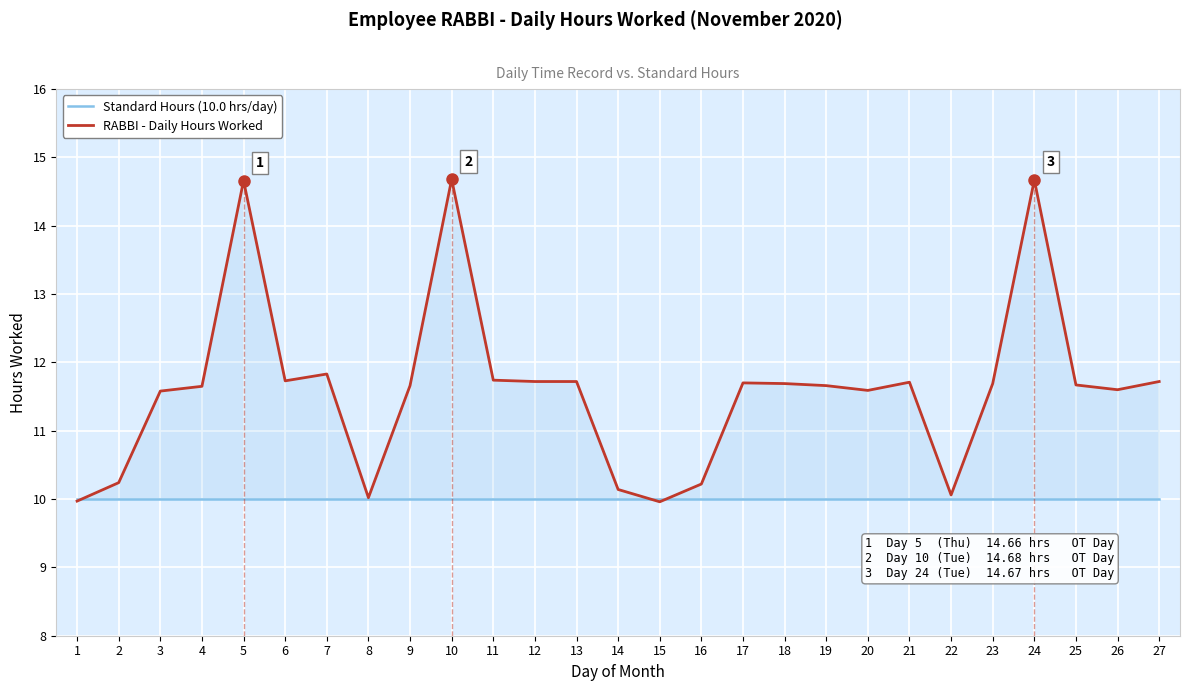

Reading left to right, transcribe all the data shown in this chart.

Standard Hours (10.0 hrs/day): 10.0	10.0	10.0	10.0	10.0	10.0	10.0	10.0	10.0	10.0	10.0	10.0	10.0	10.0	10.0	10.0	10.0	10.0	10.0	10.0	10.0	10.0	10.0	10.0	10.0	10.0	10.0
RABBI - Daily Hours Worked: 10.0	10.2	11.6	11.7	14.7	11.7	11.8	10.0	11.7	14.7	11.7	11.7	11.7	10.1	10.0	10.2	11.7	11.7	11.7	11.6	11.7	10.1	11.7	14.7	11.7	11.6	11.7